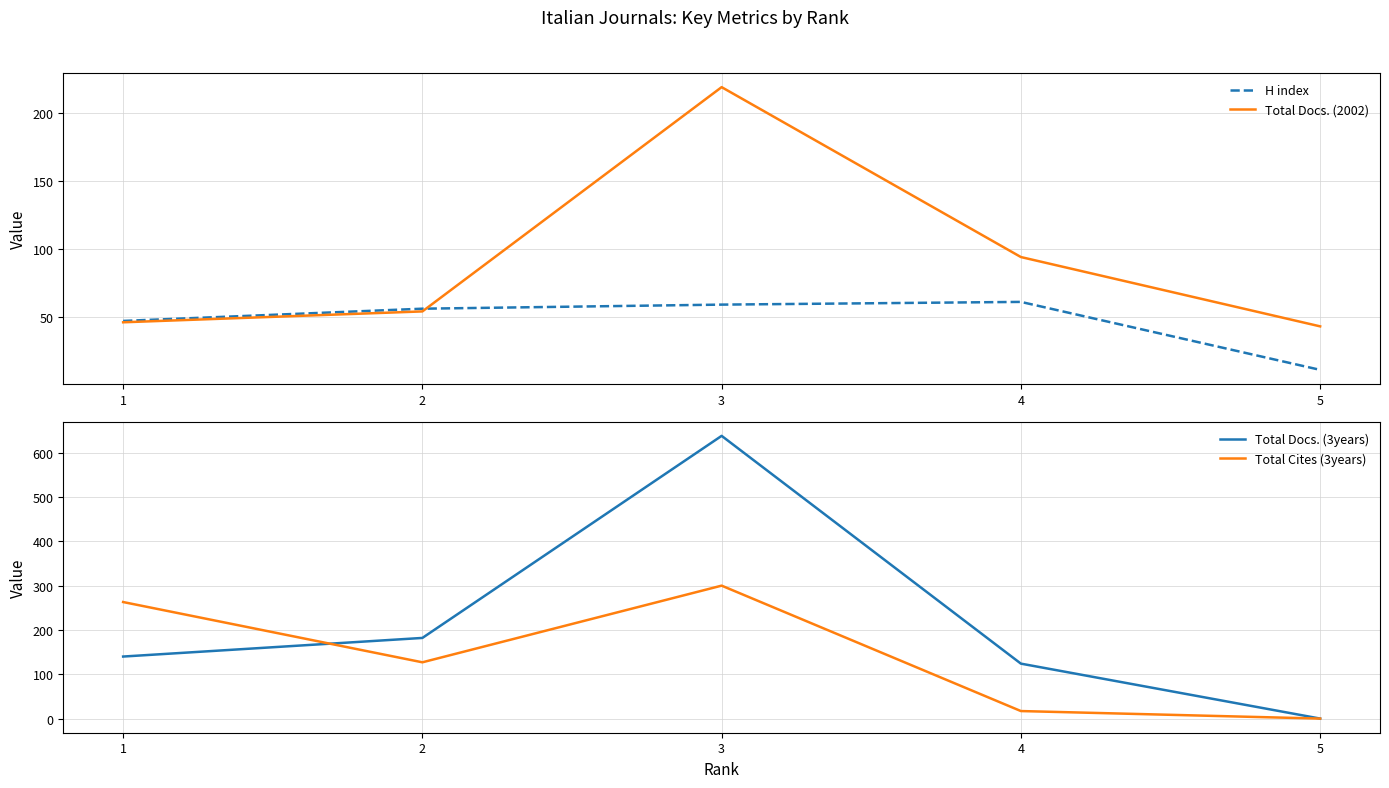

What value does the H index series have at 4, to the nearest 10?

60